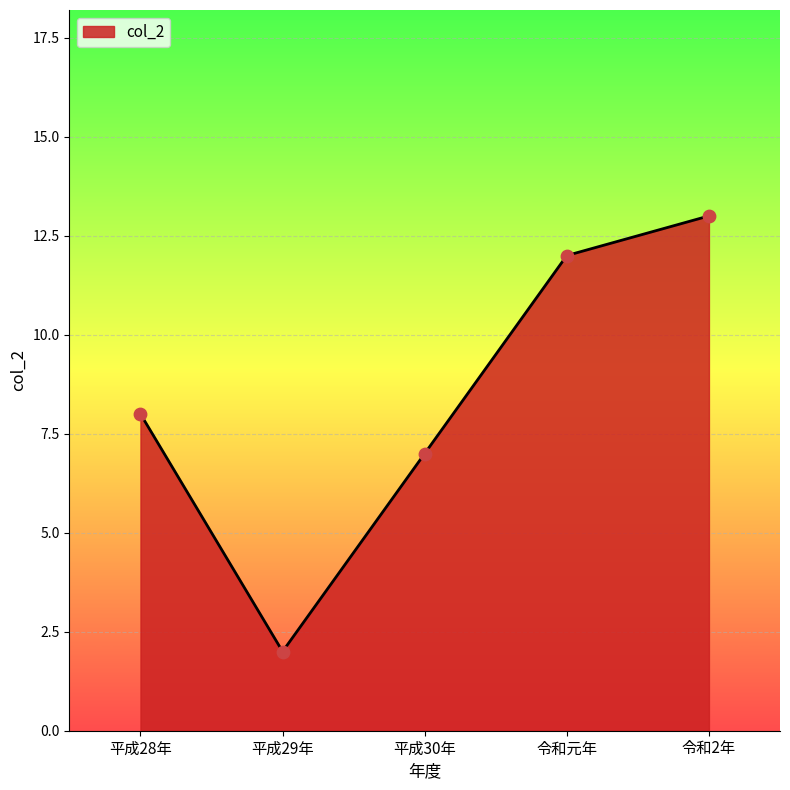

Between 令和2年 and 平成28年, which is larger?

令和2年